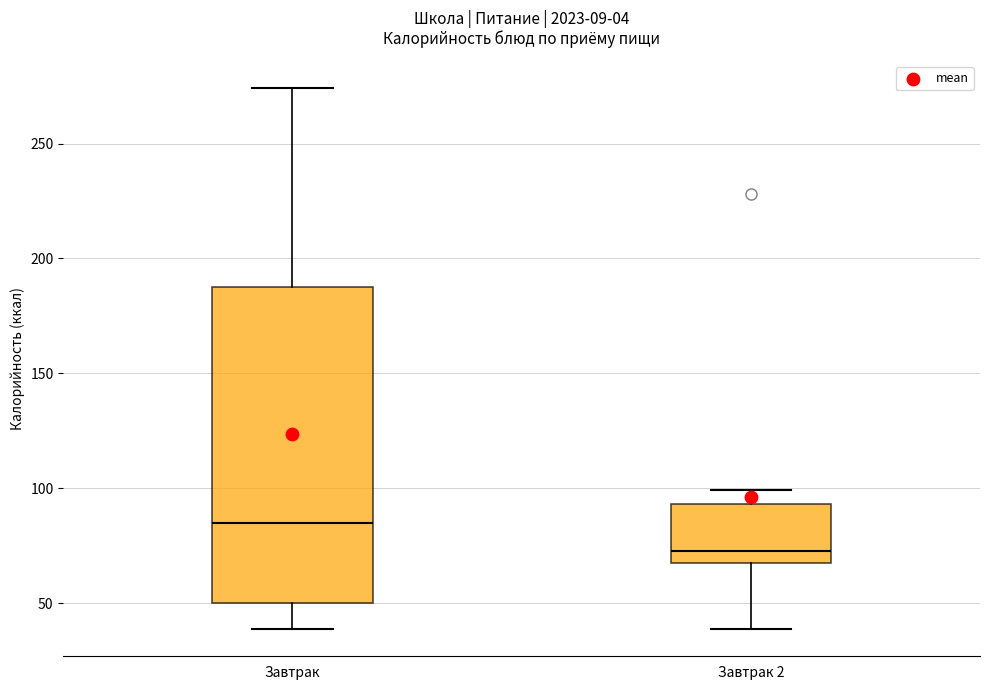

Reading left to right, read every box against the y-axis: the position of its median line, the range the box covers, and the ends of its whiskers. The values are not printed on the chart, so give them approximately, as read against the axis.

Завтрак: median 85, box 50 to 190, whiskers 40 to 275
Завтрак 2: median 75, box 70 to 95, whiskers 40 to 100